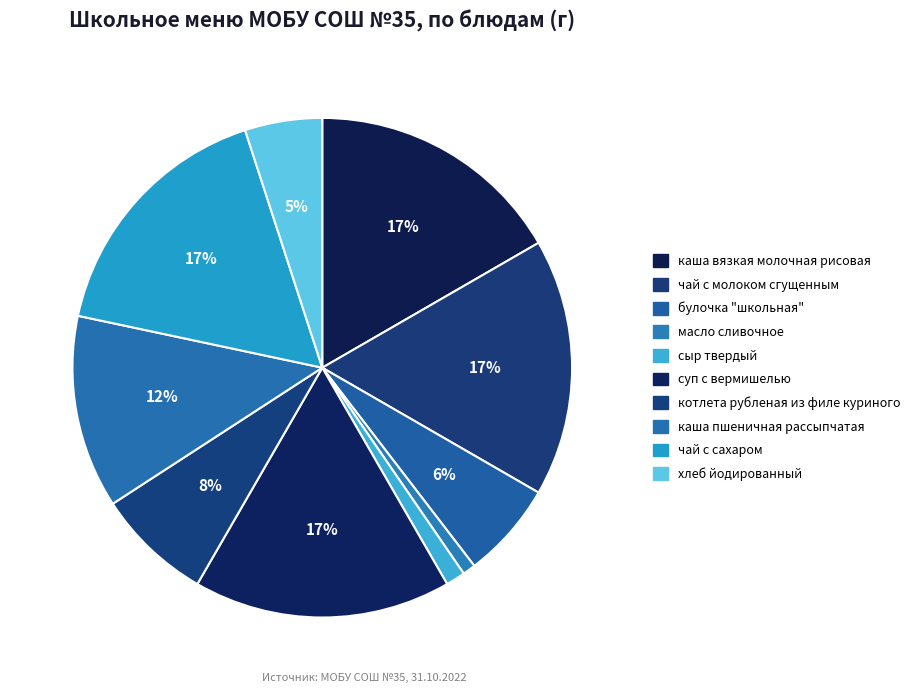

What is the smallest slice in the pie chart?

масло сливочное